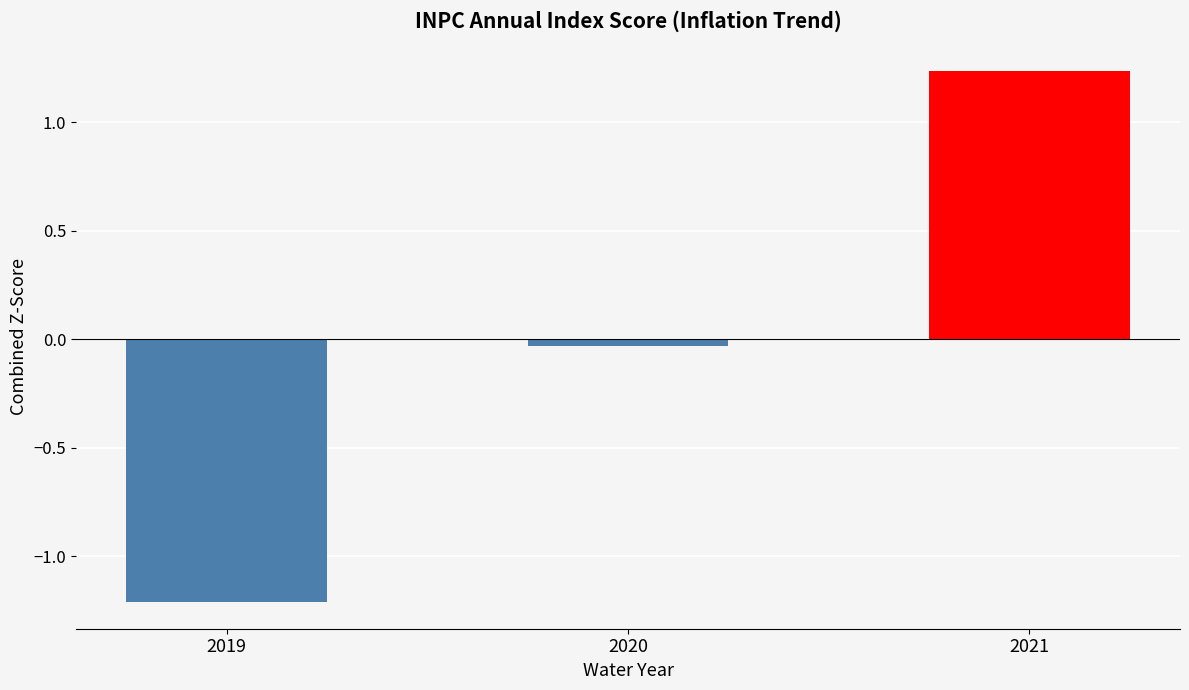

True or false: the data shows -0.8 at 2019.

False